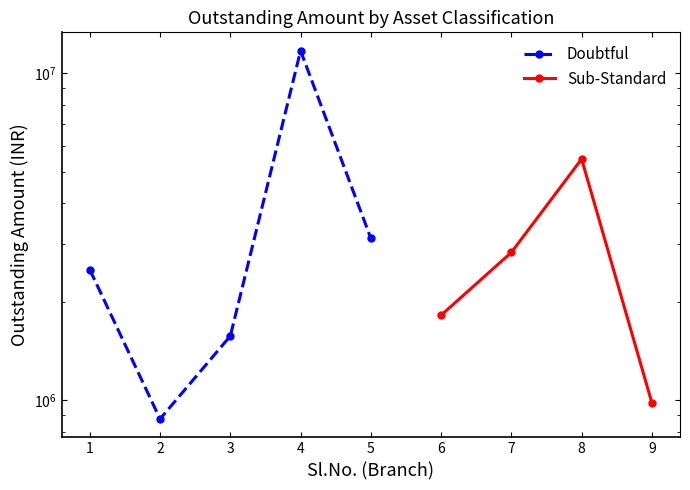

What is the approximate value of Doubtful at 2?

875696.7